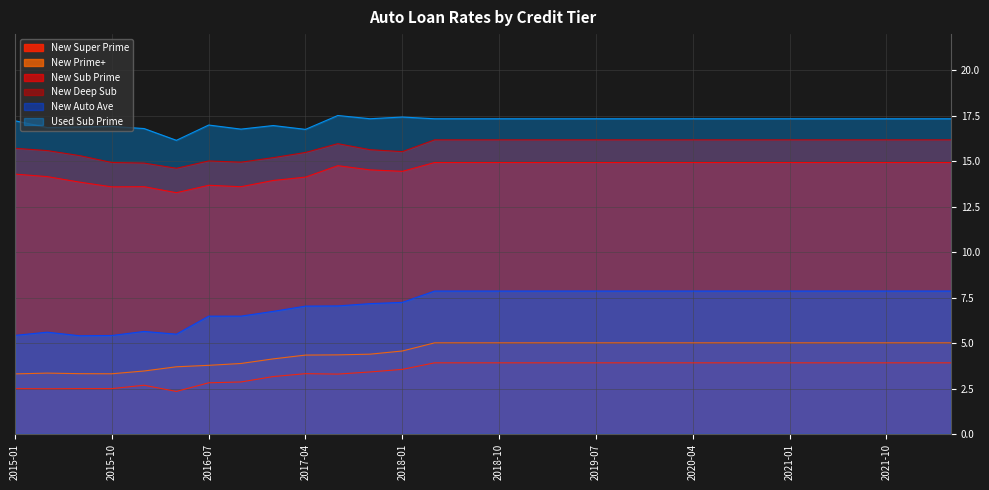

What position from the right is 2020-07?

8